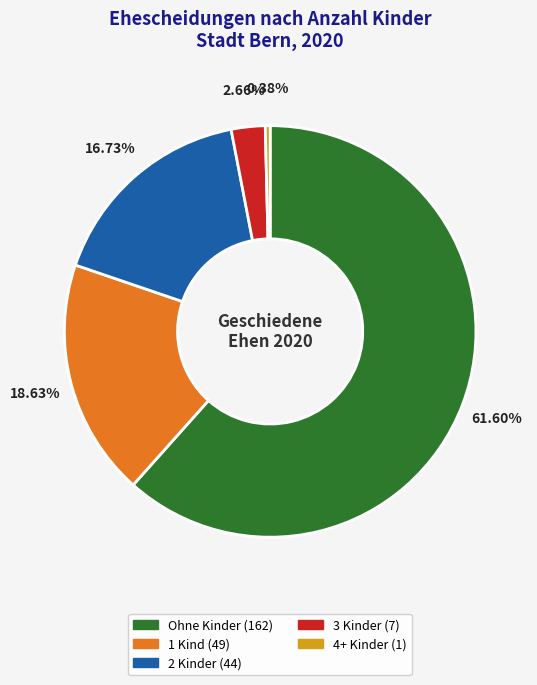

To the nearest percent, what is the difference between the Ohne Kinder (162) and 2 Kinder (44) slice percentages?

45%